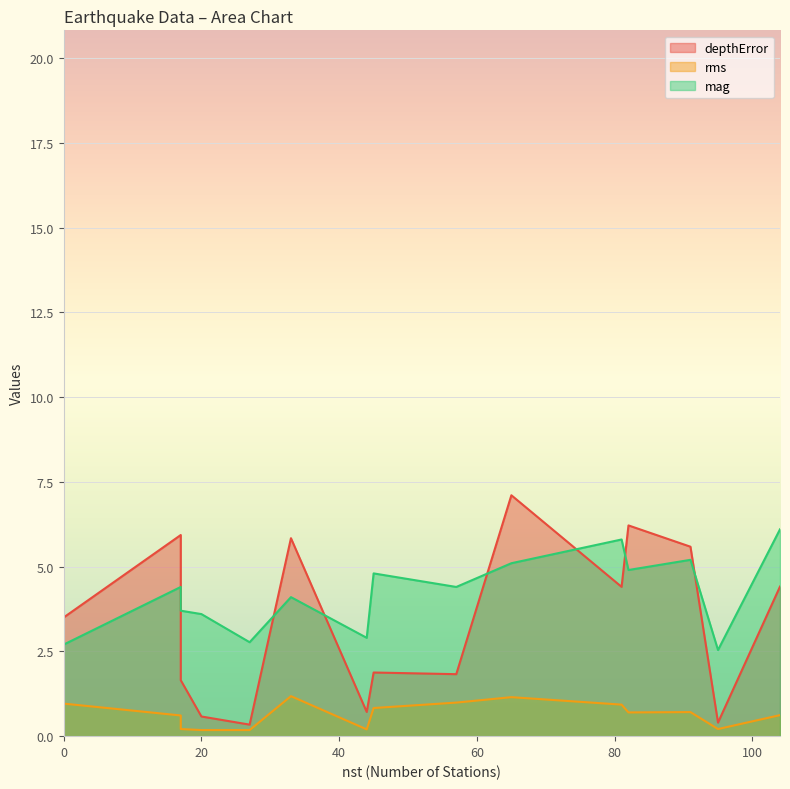

How many lines are shown in the chart?

3